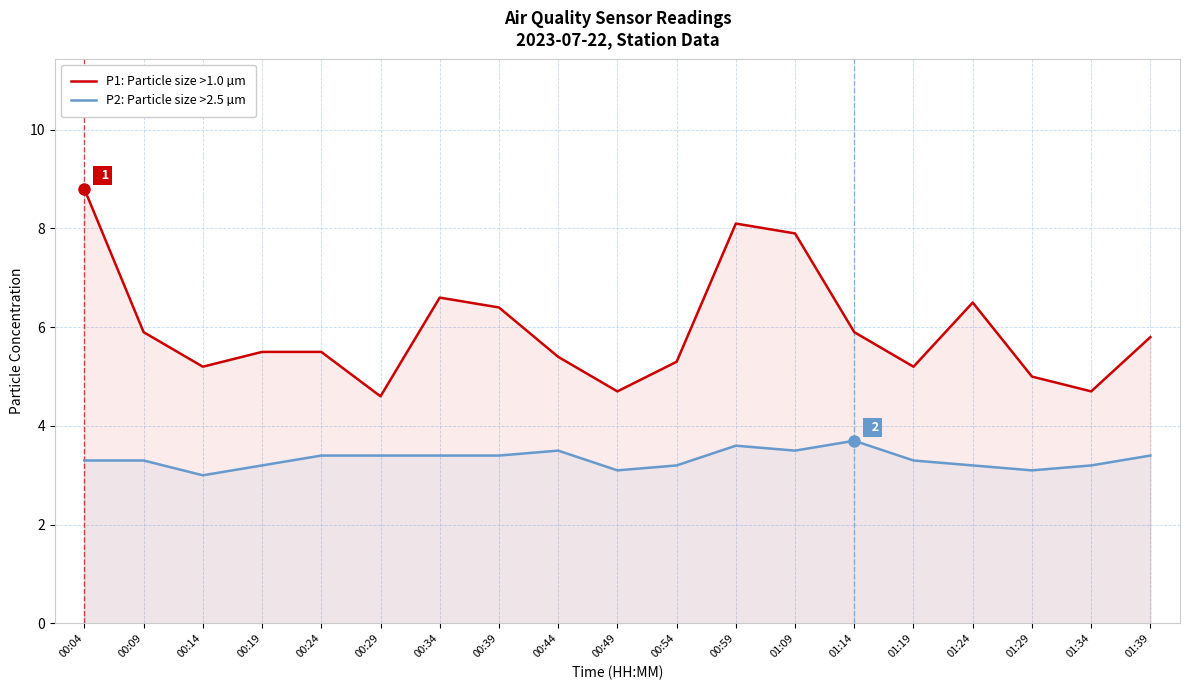

What is the value of the P2: Particle size >2.5 µm point at the 12th from the left?

3.6